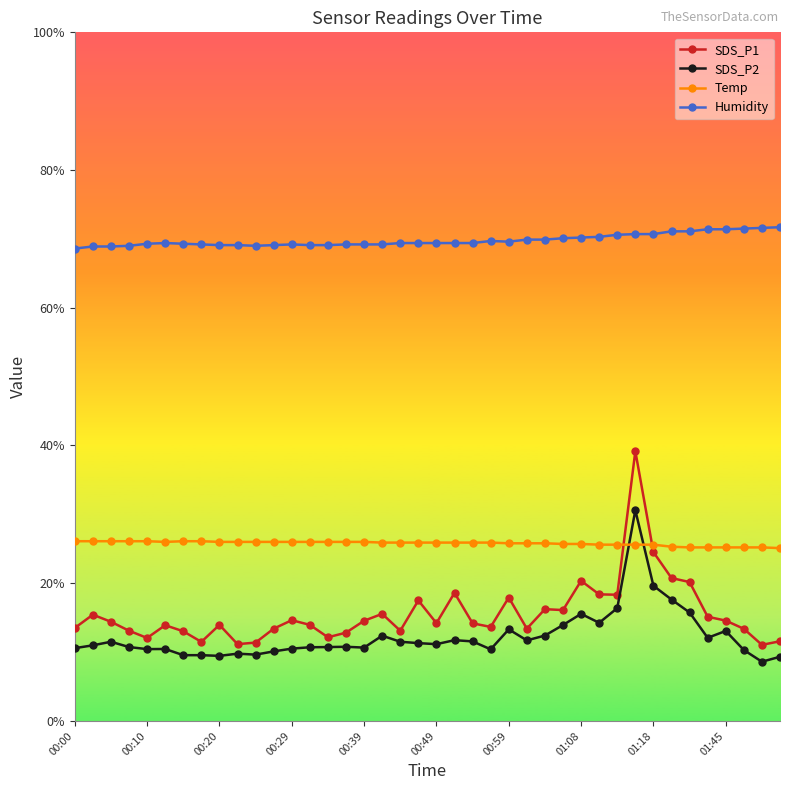

List the series in order of their peak value, lowest first.

Temp, SDS_P2, SDS_P1, Humidity